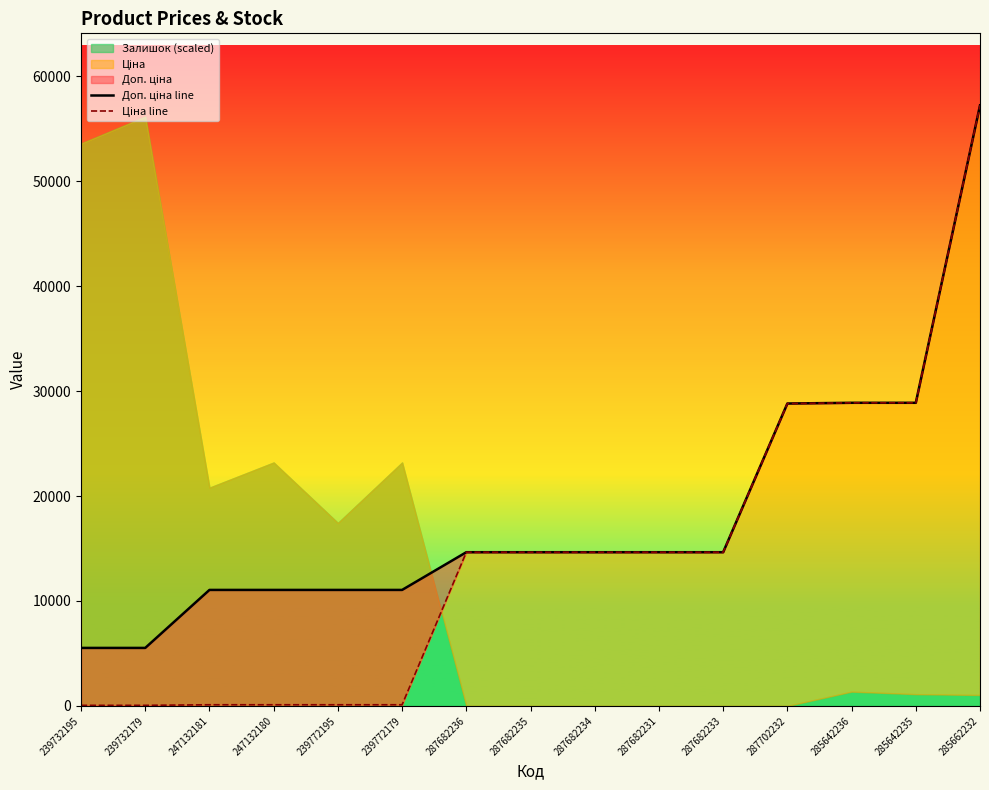

What is the difference between the maximum and minimum values in the Ціна line series?

57180.2